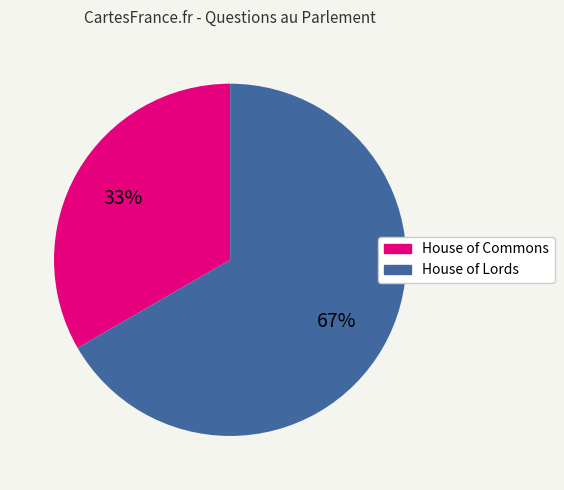

Is it true that House of Lords is 56% of the pie?

False